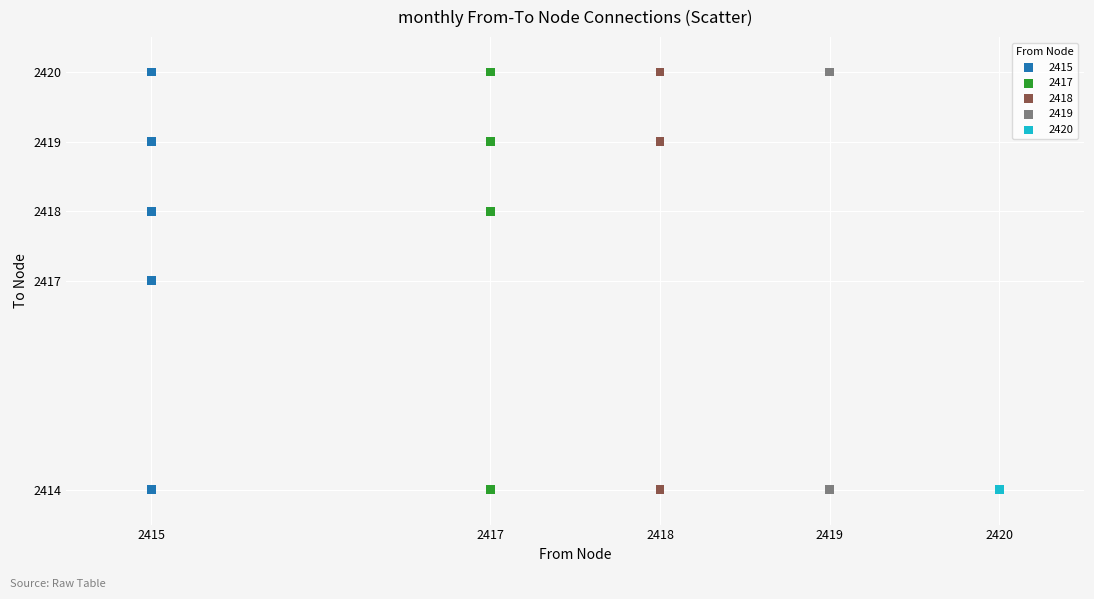

What are all the series names shown in the legend?

2415, 2417, 2418, 2419, 2420